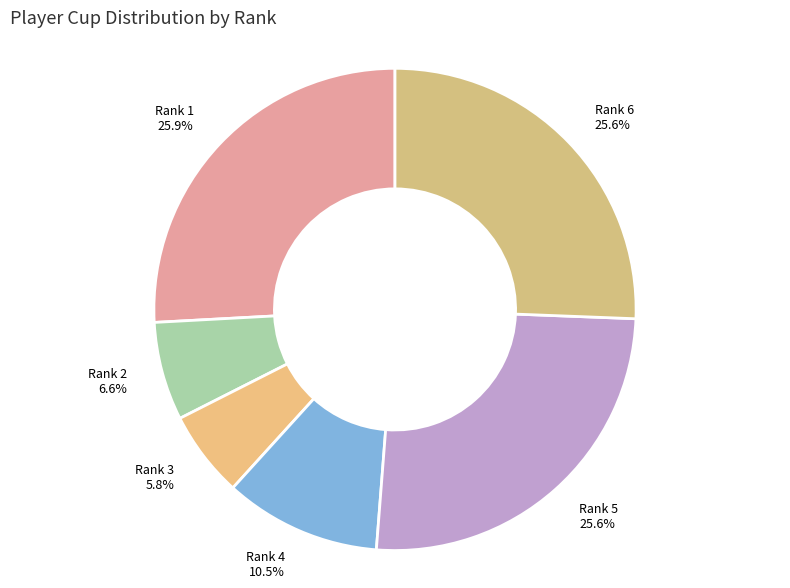

Does Rank 6 account for over 50% of the chart?

No